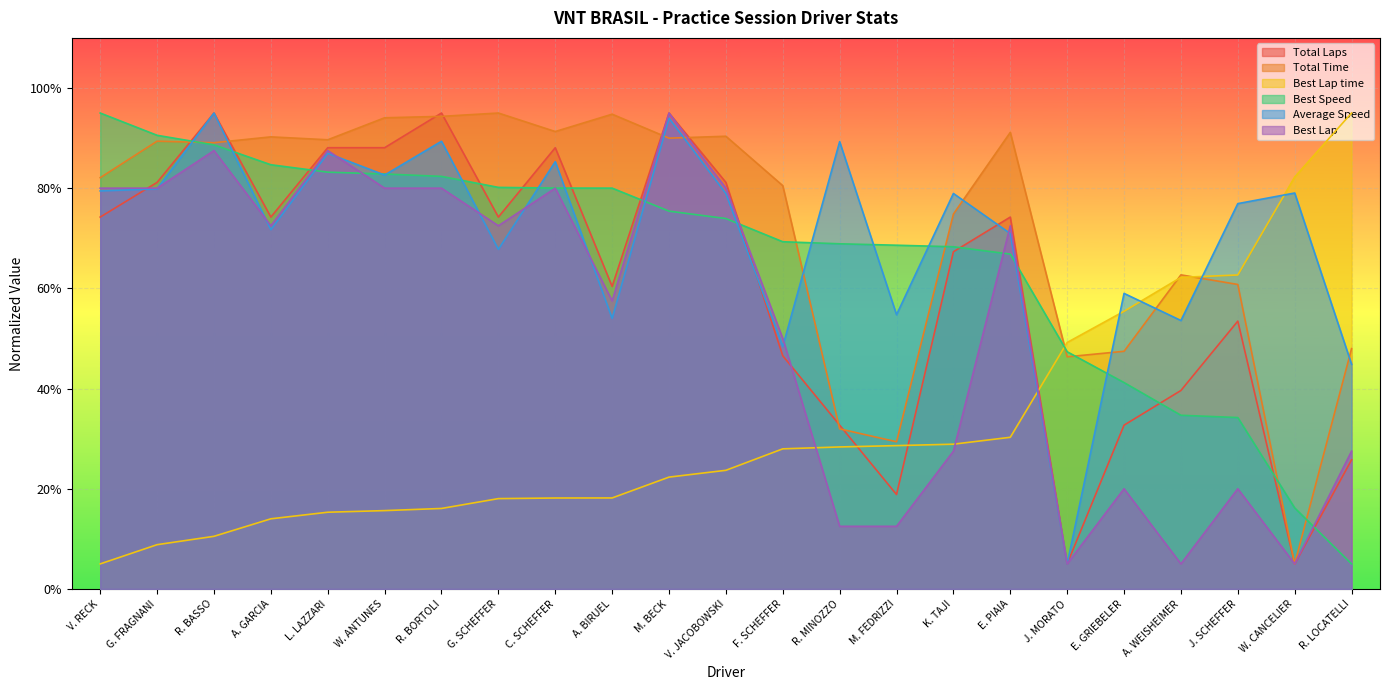

At A. GARCIA, list the series in order from largest to smallest.

Total Time, Best Speed, Total Laps, Best Lap, Average Speed, Best Lap time